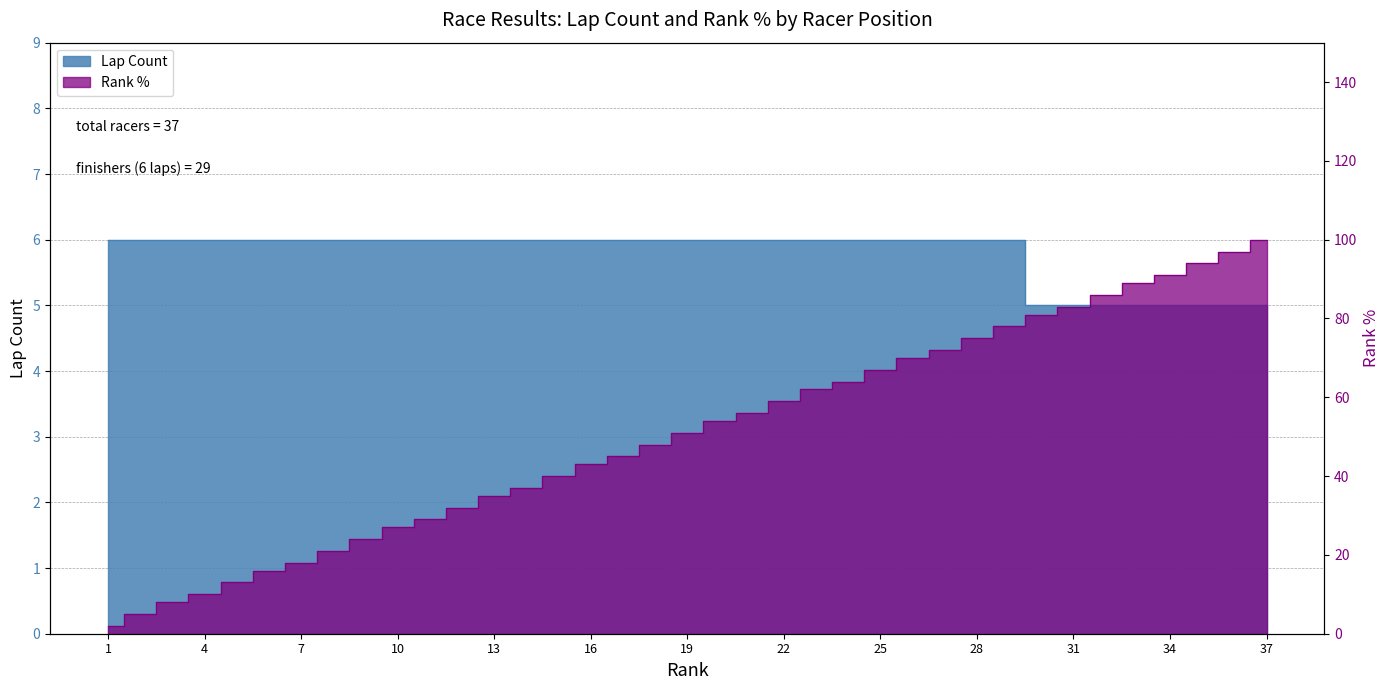

Between which two adjacent categories do Rank % and Lap Count first intersect?

2 and 3